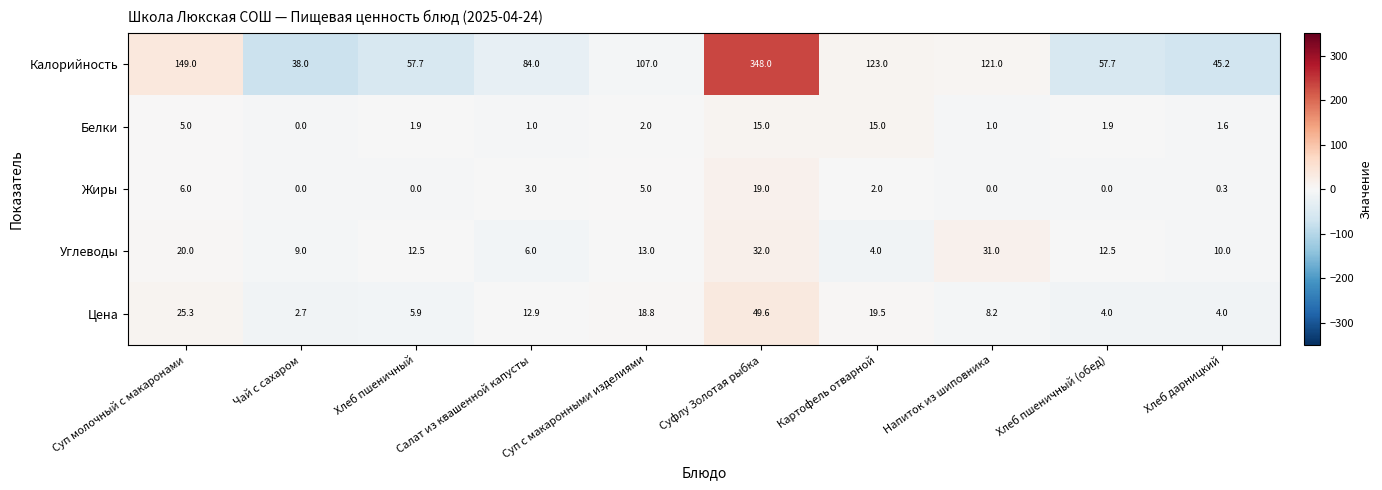

What is the difference between the maximum and minimum values in the Калорийность series?

310.0